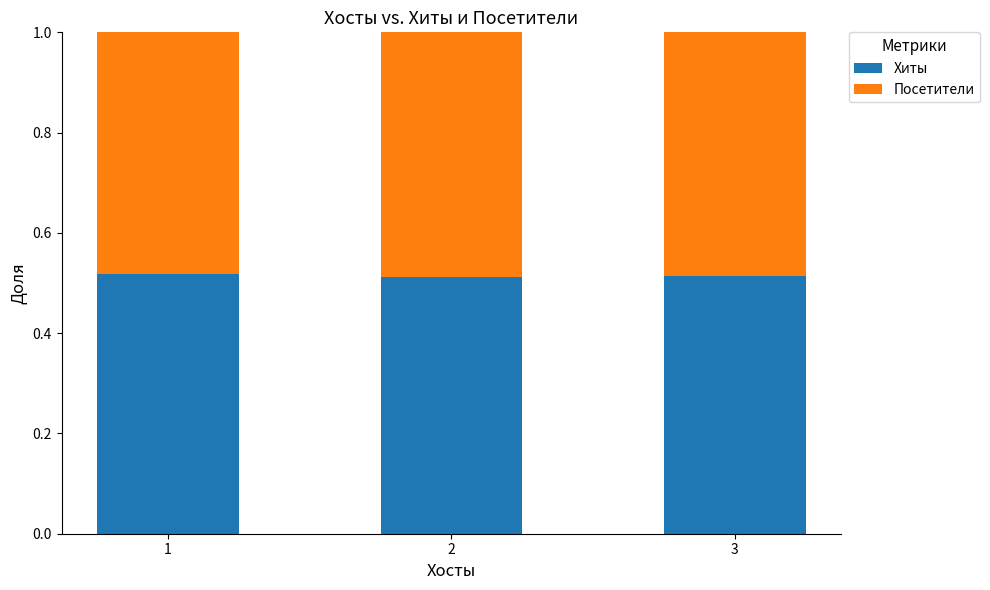

What is the total value across all series at 3?

1.0